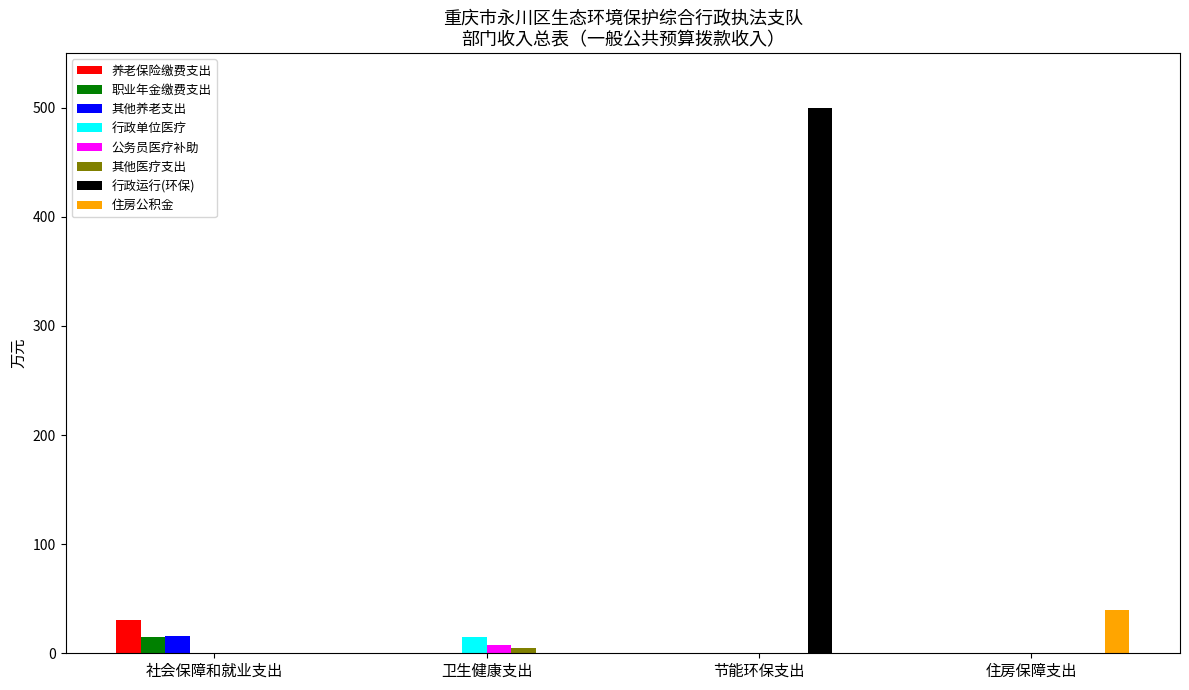

What is the highest value of the 住房公积金 series?

39.6